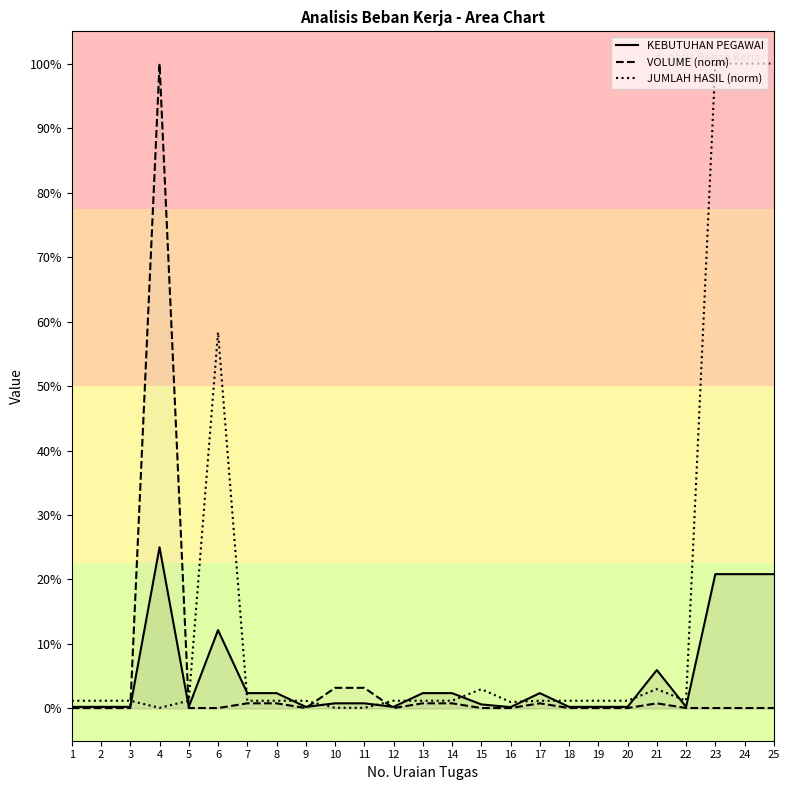

How many intersections are there between VOLUME (norm) and JUMLAH HASIL (norm)?

4